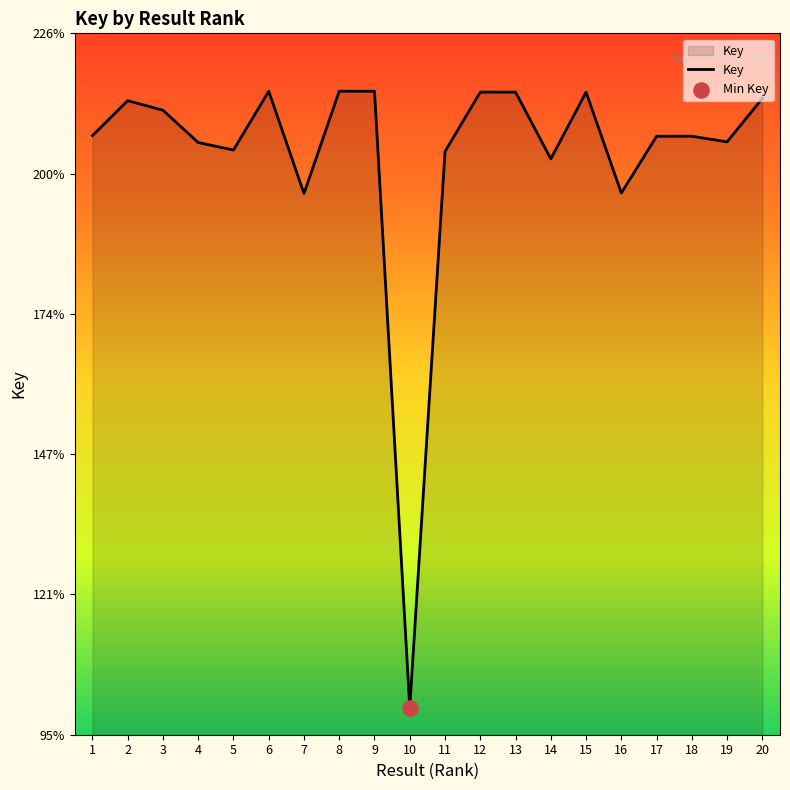

What is the change in value from 3 to 17?

-4829667